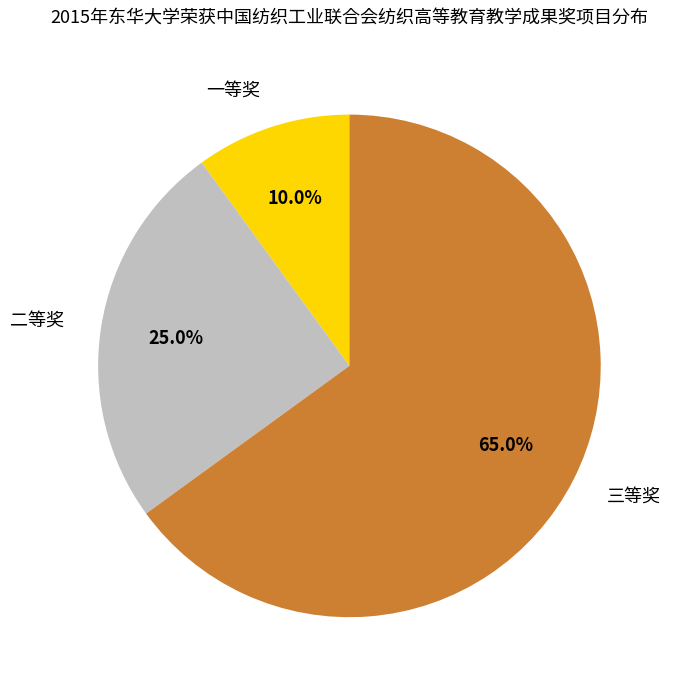

What percentage is the 二等奖 slice, to the nearest percent?

25%